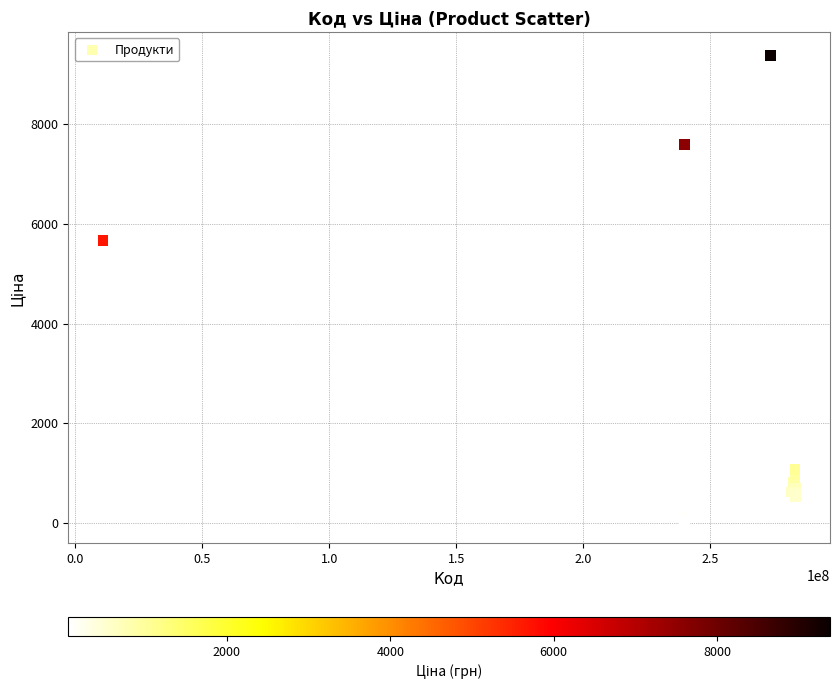

What Y value in the scatter plot is closest to 4720?

5673.8